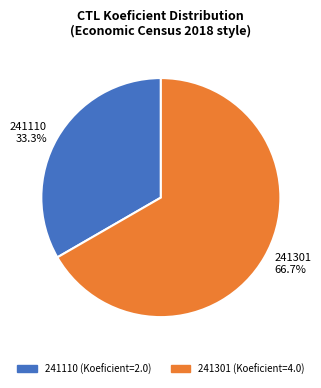

Is it true that 241301 is 81% of the pie?

False